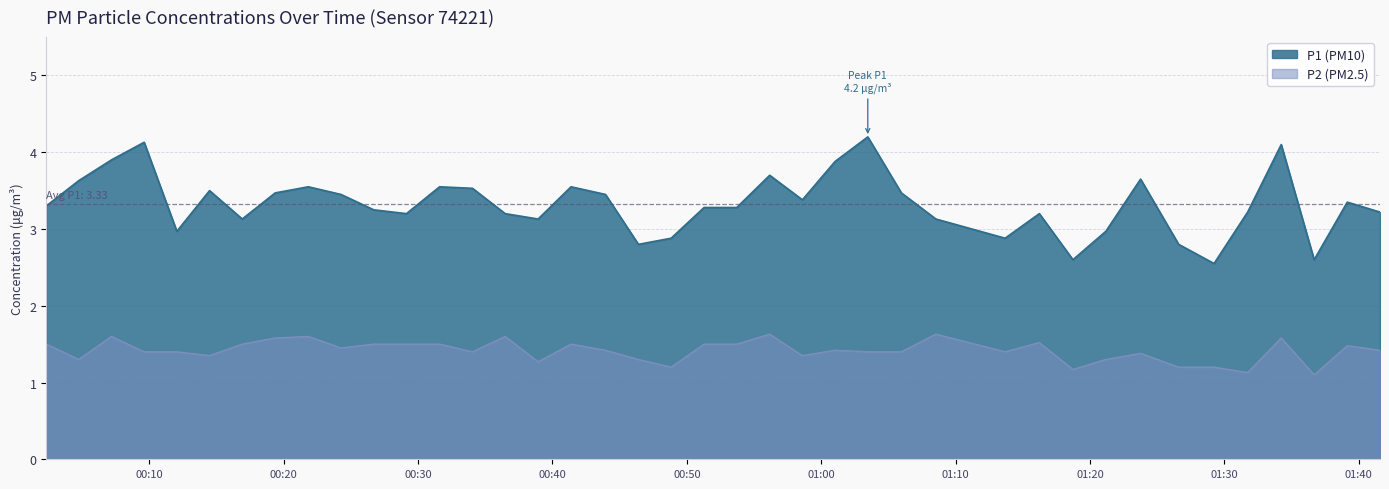

Reading left to right, list all the values displayed in this chart.

P1: 3.3	3.6	3.9	4.1	3.0	3.5	3.1	3.5	3.5	3.5	3.2	3.2	3.5	3.5	3.2	3.1	3.5	3.5	2.8	2.9	3.3	3.3	3.7	3.4	3.9	4.2	3.5	3.1	2.9	3.2	2.6	3.0	3.6	2.8	2.5	3.2	4.1	2.6	3.4	3.2
P2: 1.5	1.3	1.6	1.4	1.4	1.4	1.5	1.6	1.6	1.4	1.5	1.5	1.5	1.4	1.6	1.3	1.5	1.4	1.3	1.2	1.5	1.5	1.6	1.4	1.4	1.4	1.4	1.6	1.4	1.5	1.2	1.3	1.4	1.2	1.2	1.1	1.6	1.1	1.5	1.4